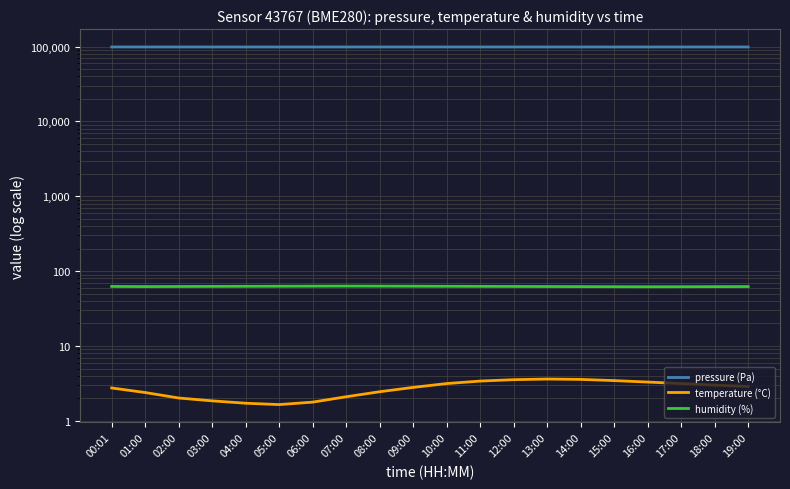

What is the label of the 14th point from the left?

13:00